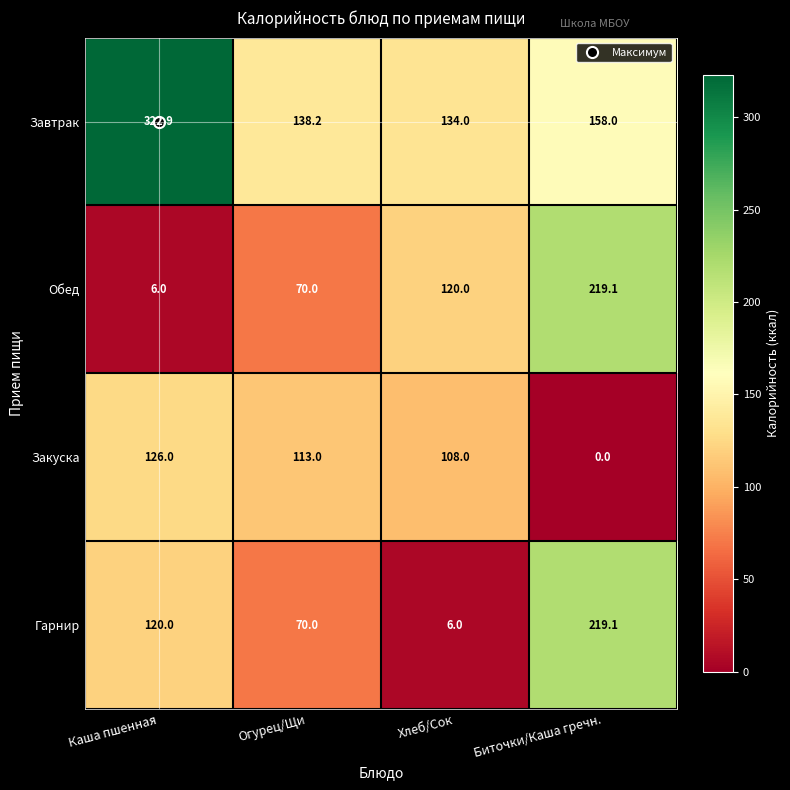

The Завтрак series shows 134.0 at Хлеб/Сок. True or false?

True